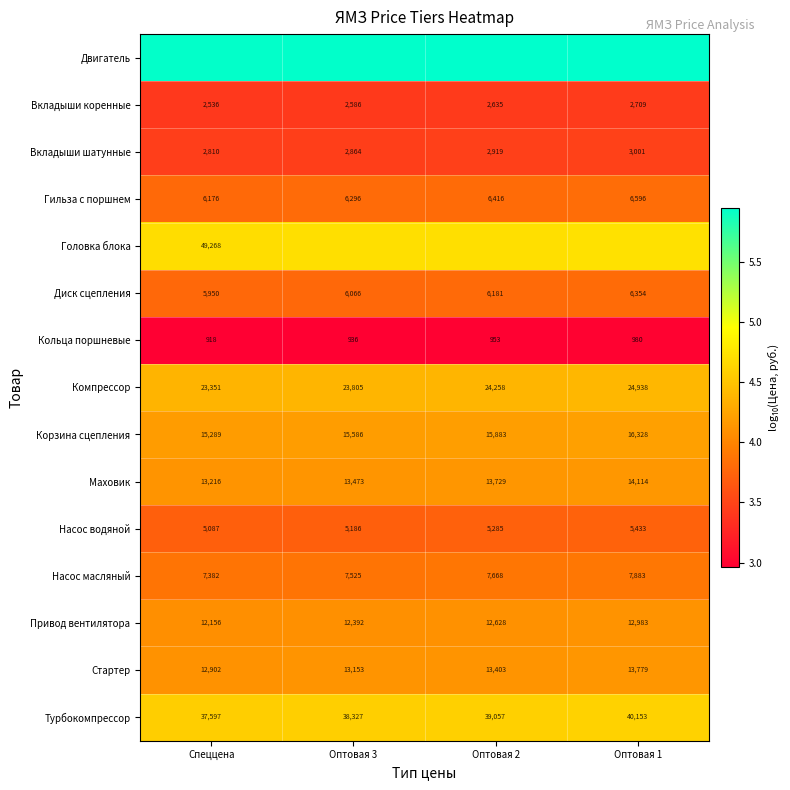

Is the value of Диск сцепления at Оптовая 3 greater than the value of Компрессор at Оптовая 1?

No